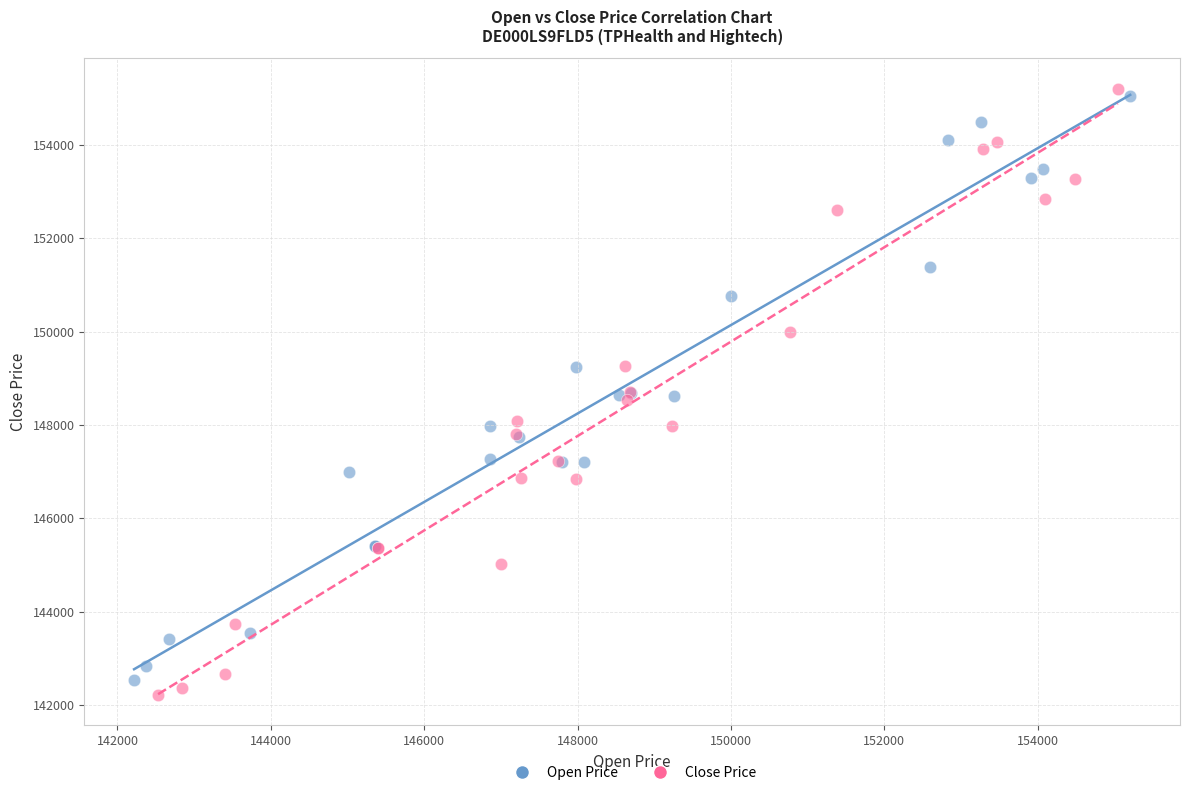

Which series has the largest Y range (max minus min)?

Close Price